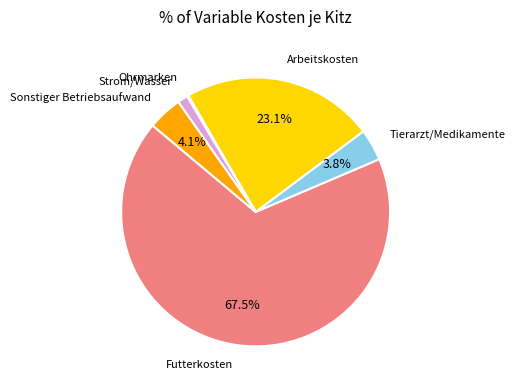

To the nearest percent, what is the average slice percentage?

17%